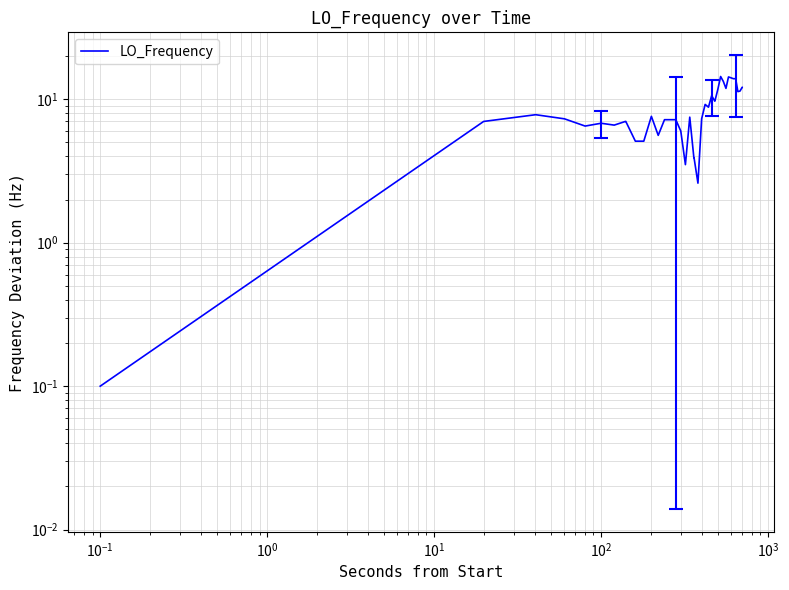

What is the difference between the maximum and minimum values?

14.3